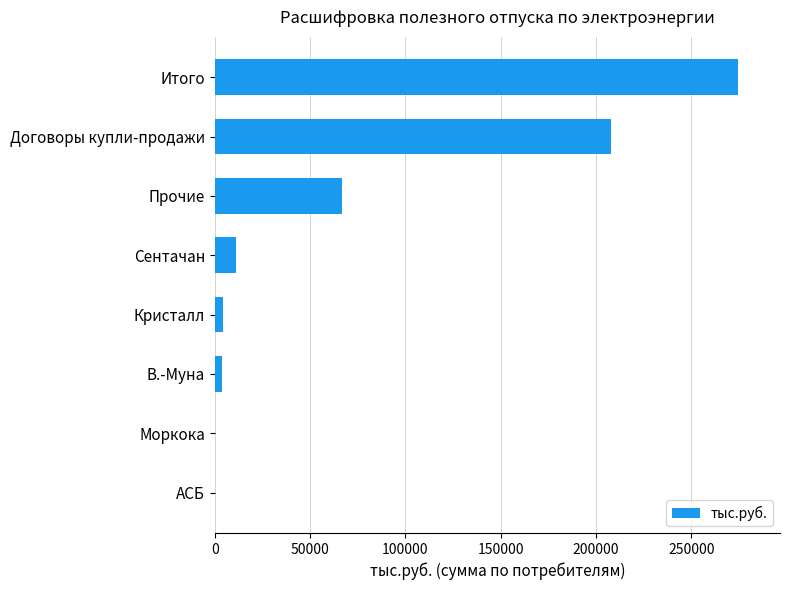

What value does the data have at Итого?

274524.0